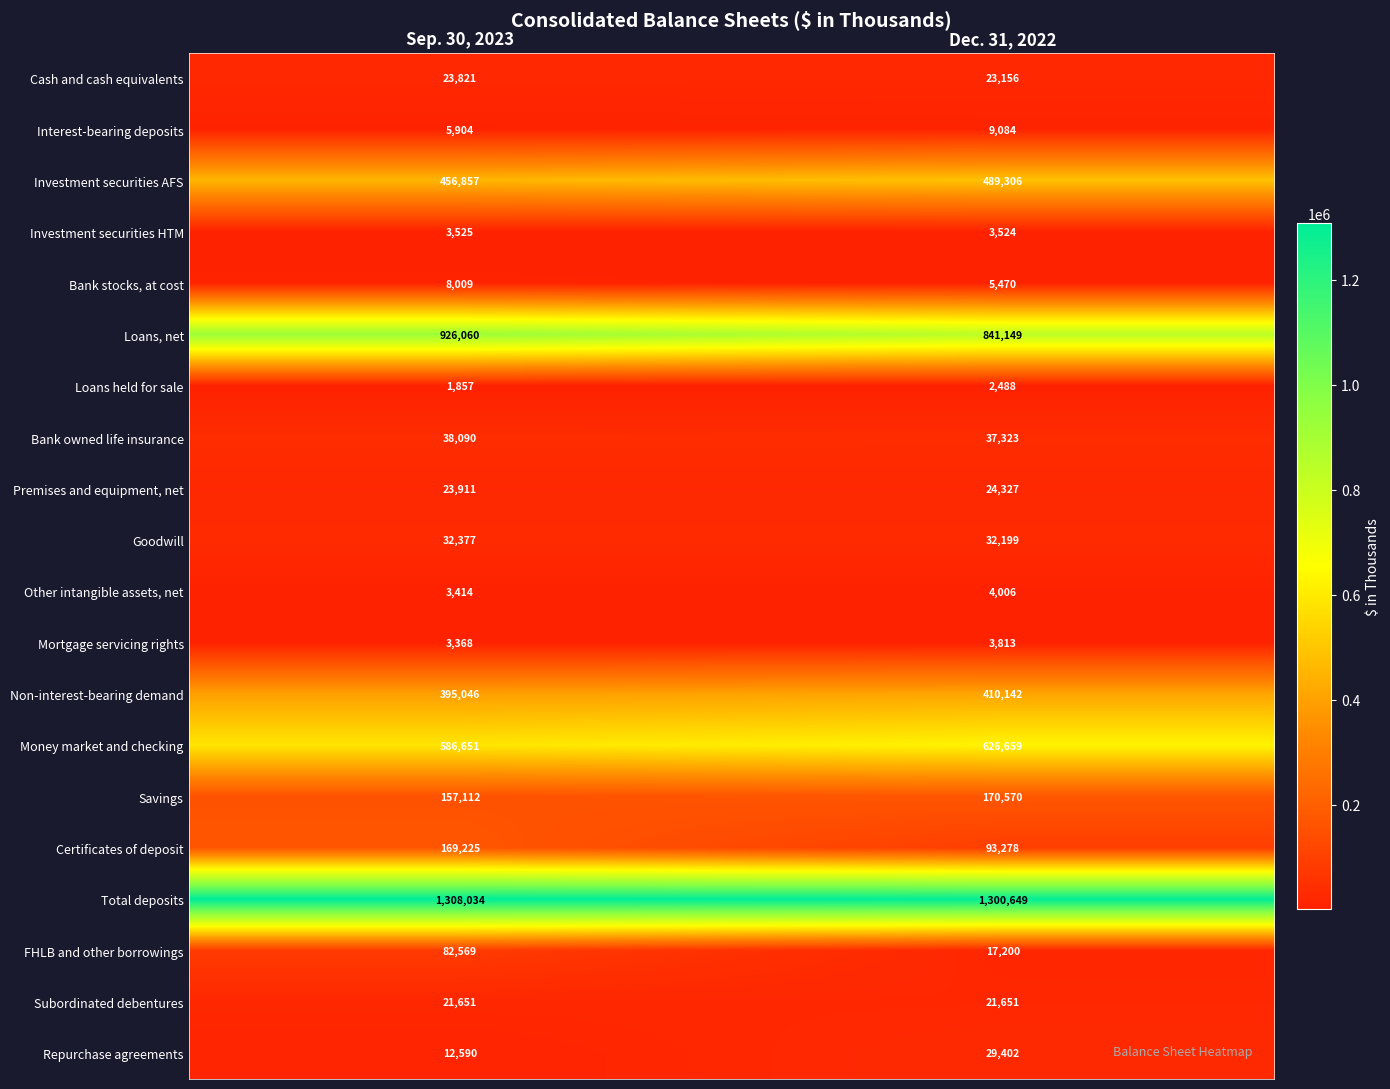

Count the number of data series in this chart.

20